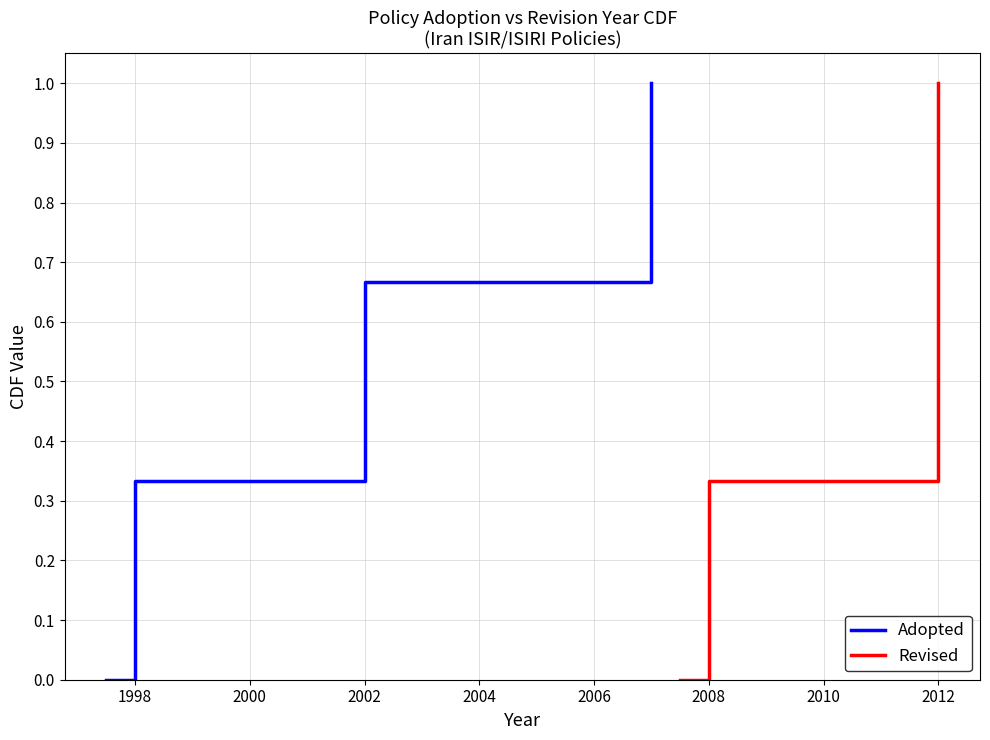

True or false: Adopted has a value of 0.3 at 2002.

False